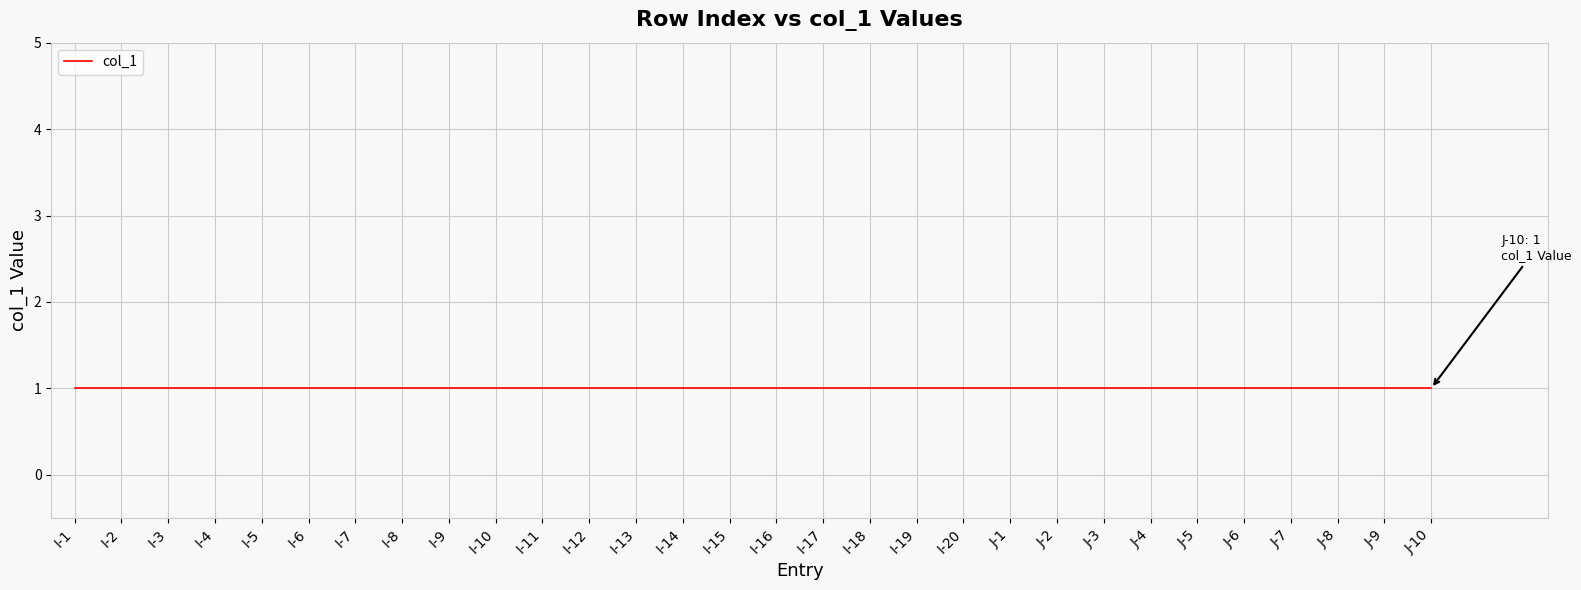

List the labels in order of value, largest first.

J-10, J-9, J-8, J-7, J-6, J-5, J-4, J-3, J-2, J-1, I-20, I-19, I-18, I-17, I-16, I-15, I-14, I-13, I-12, I-11, I-10, I-9, I-8, I-7, I-6, I-5, I-4, I-3, I-2, I-1